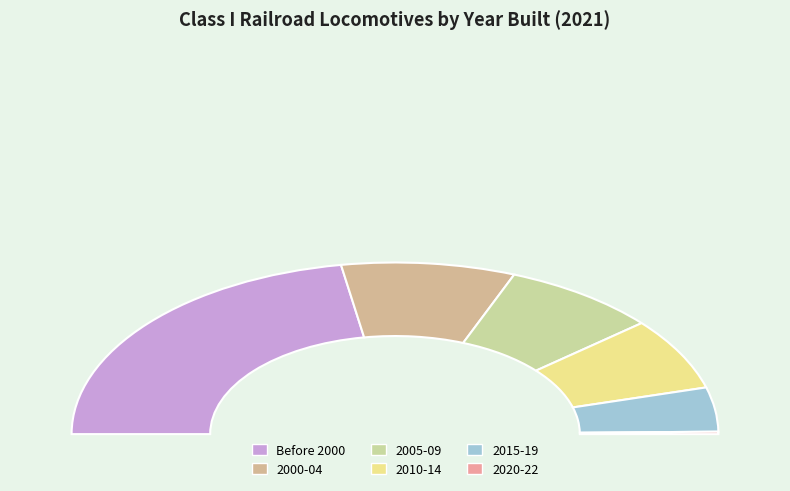

Approximately how many times larger is the value at Before 2000 compared to 2010-14?

3.3